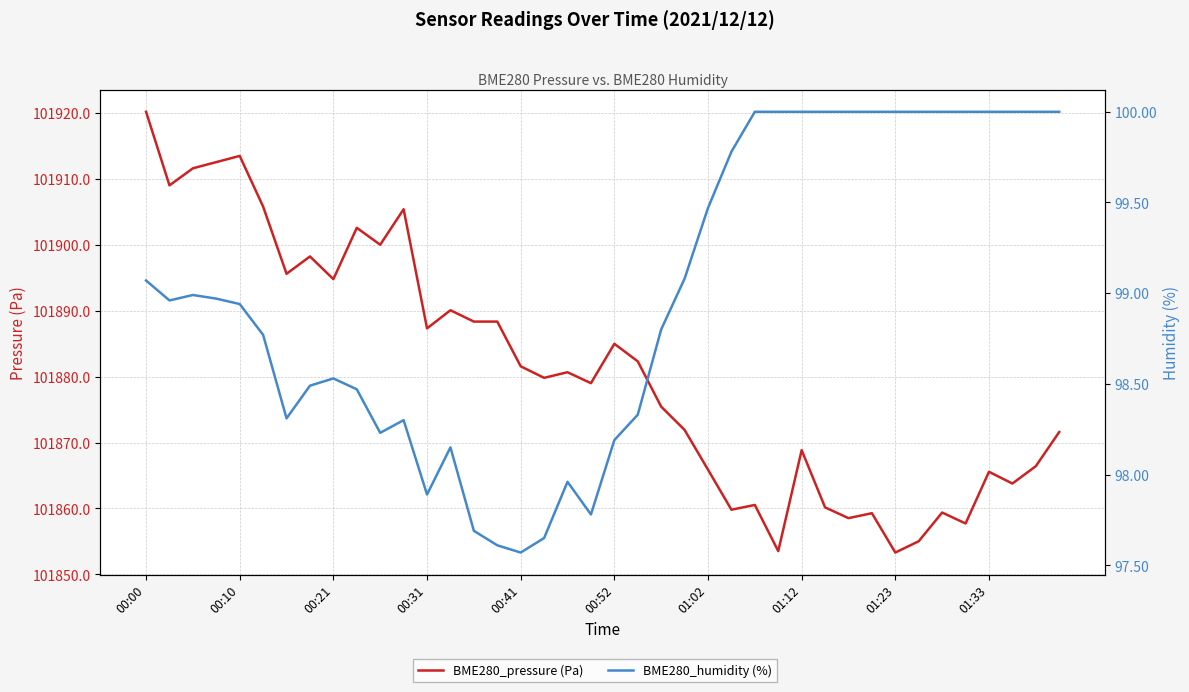

True or false: BME280_humidity (%) and BME280_pressure (Pa) intersect in this chart.

False